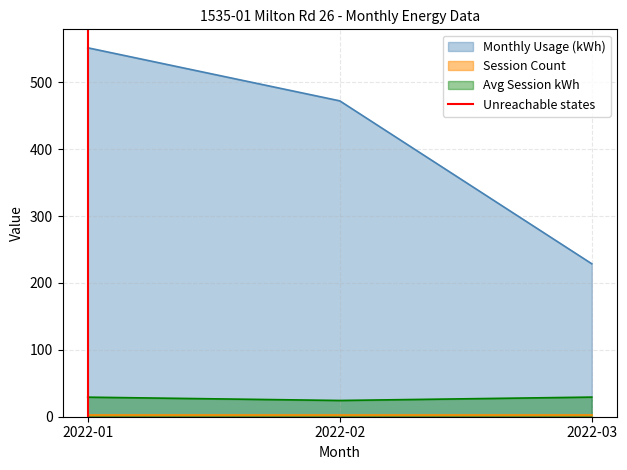

The value of Avg Session kWh at 2022-02 is 24.3. True or false?

True